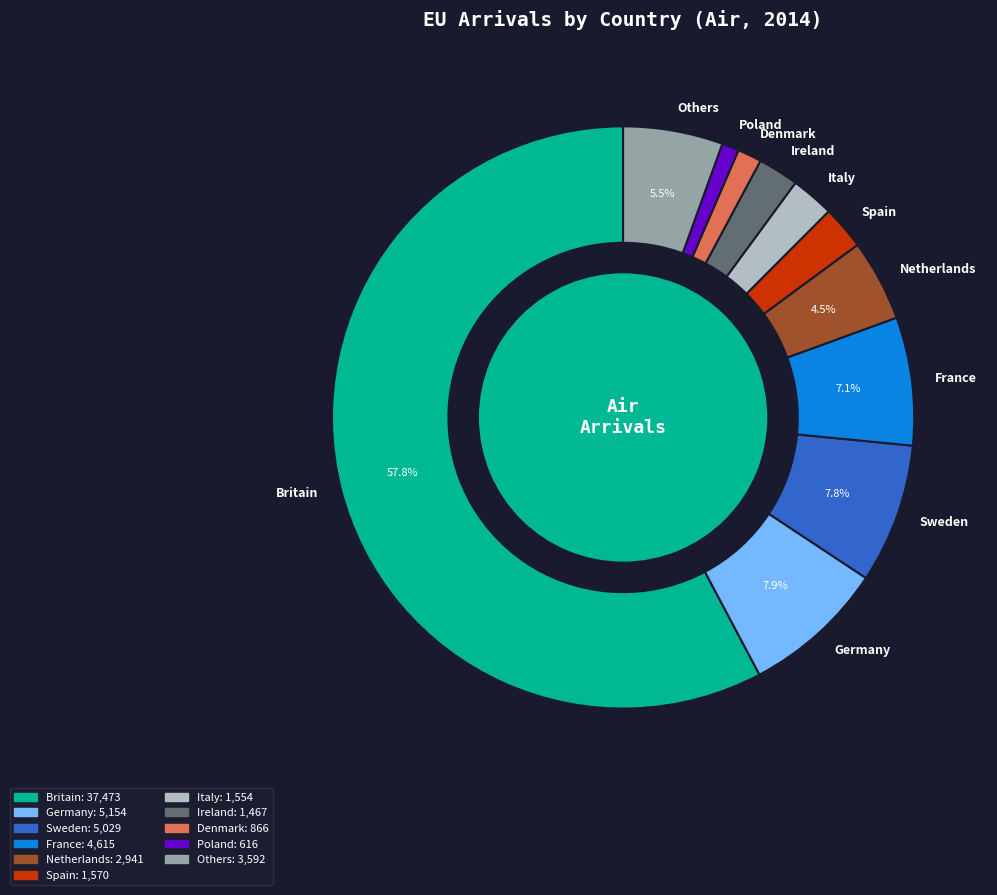

To the nearest percent, what is the combined percentage of Belgium and Croatia?

1%